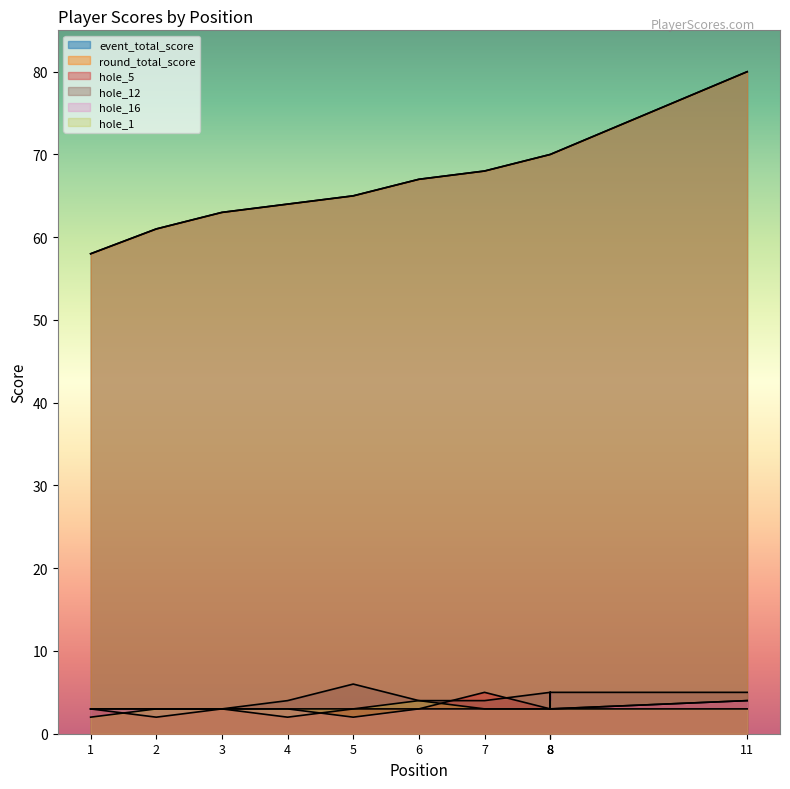

What is the difference between the second highest and minimum values in the hole_1 series?

2